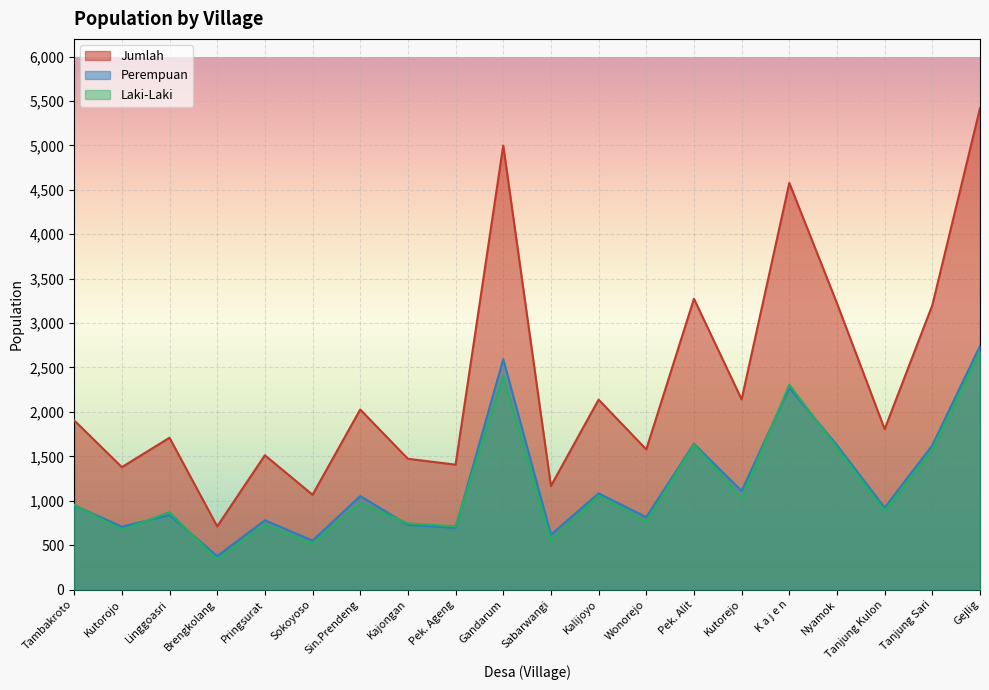

How many data points in Jumlah are above 1905?

9